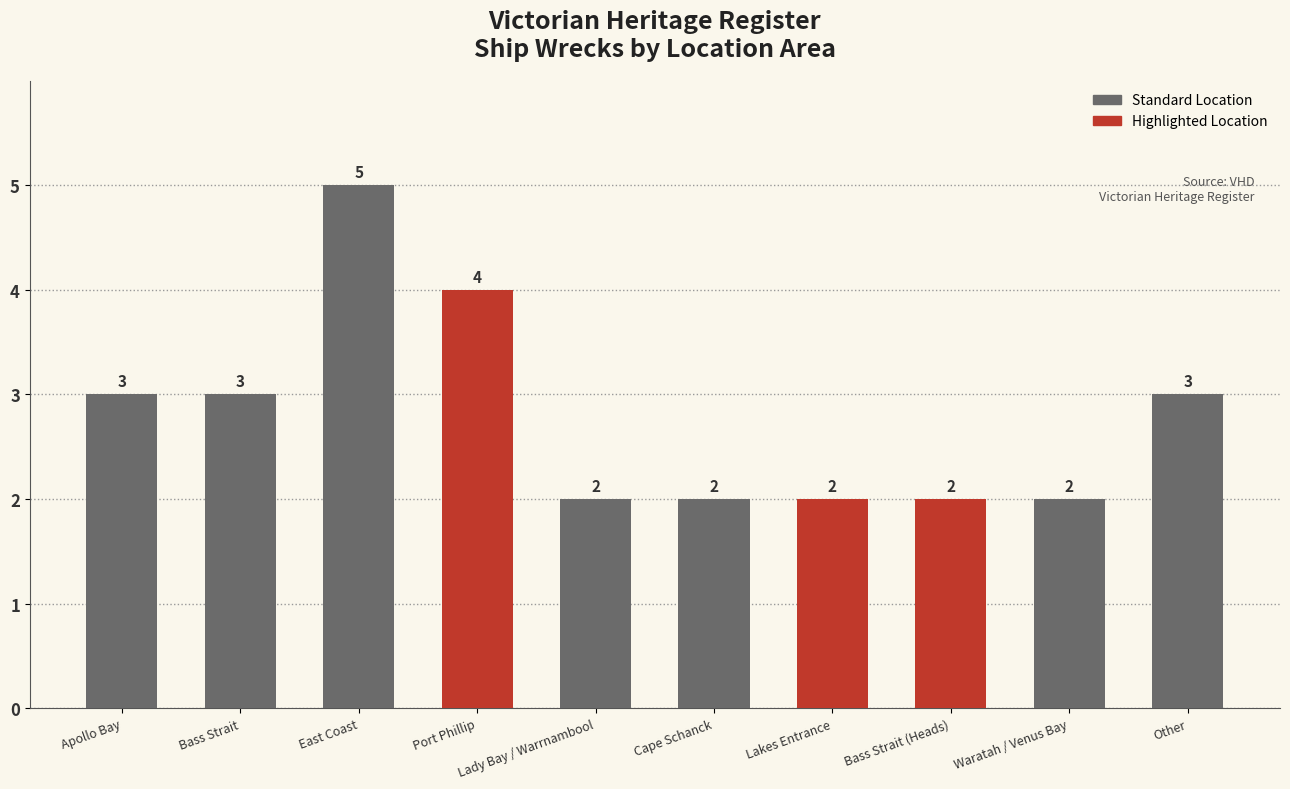

How many series are shown in this chart?

1